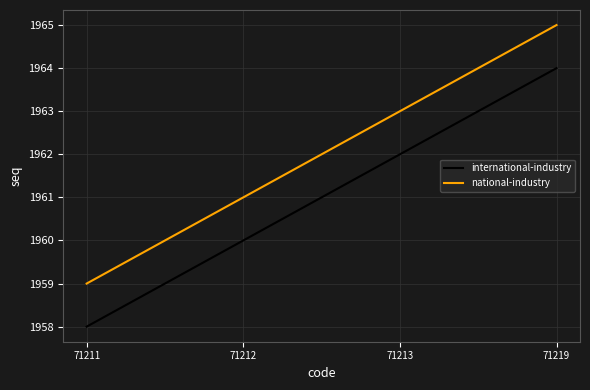

Rank the series by their maximum value, from lowest to highest.

international-industry, national-industry